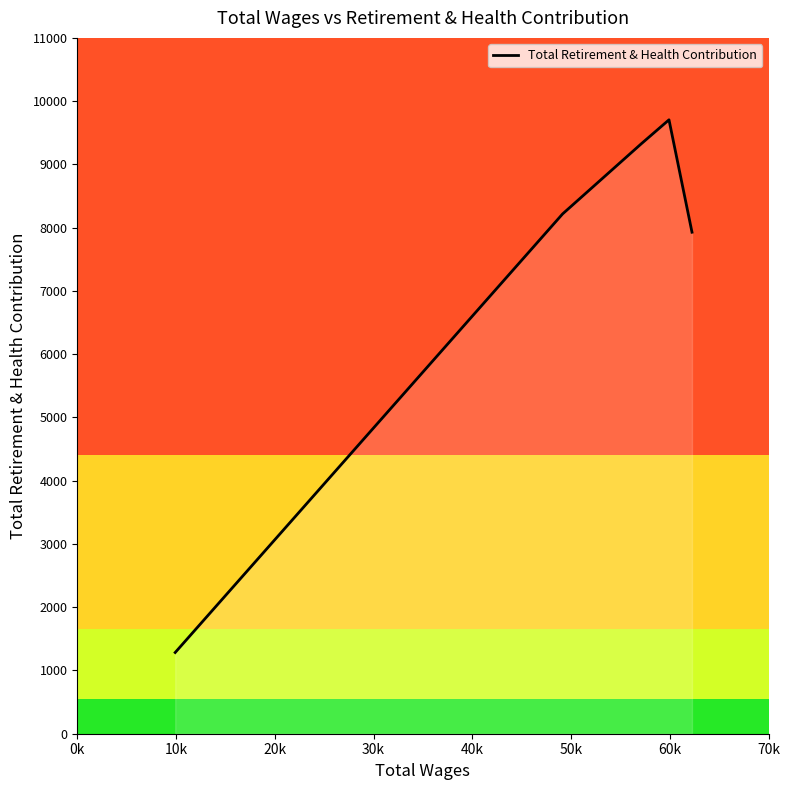

Does the chart have visible grid lines?

No